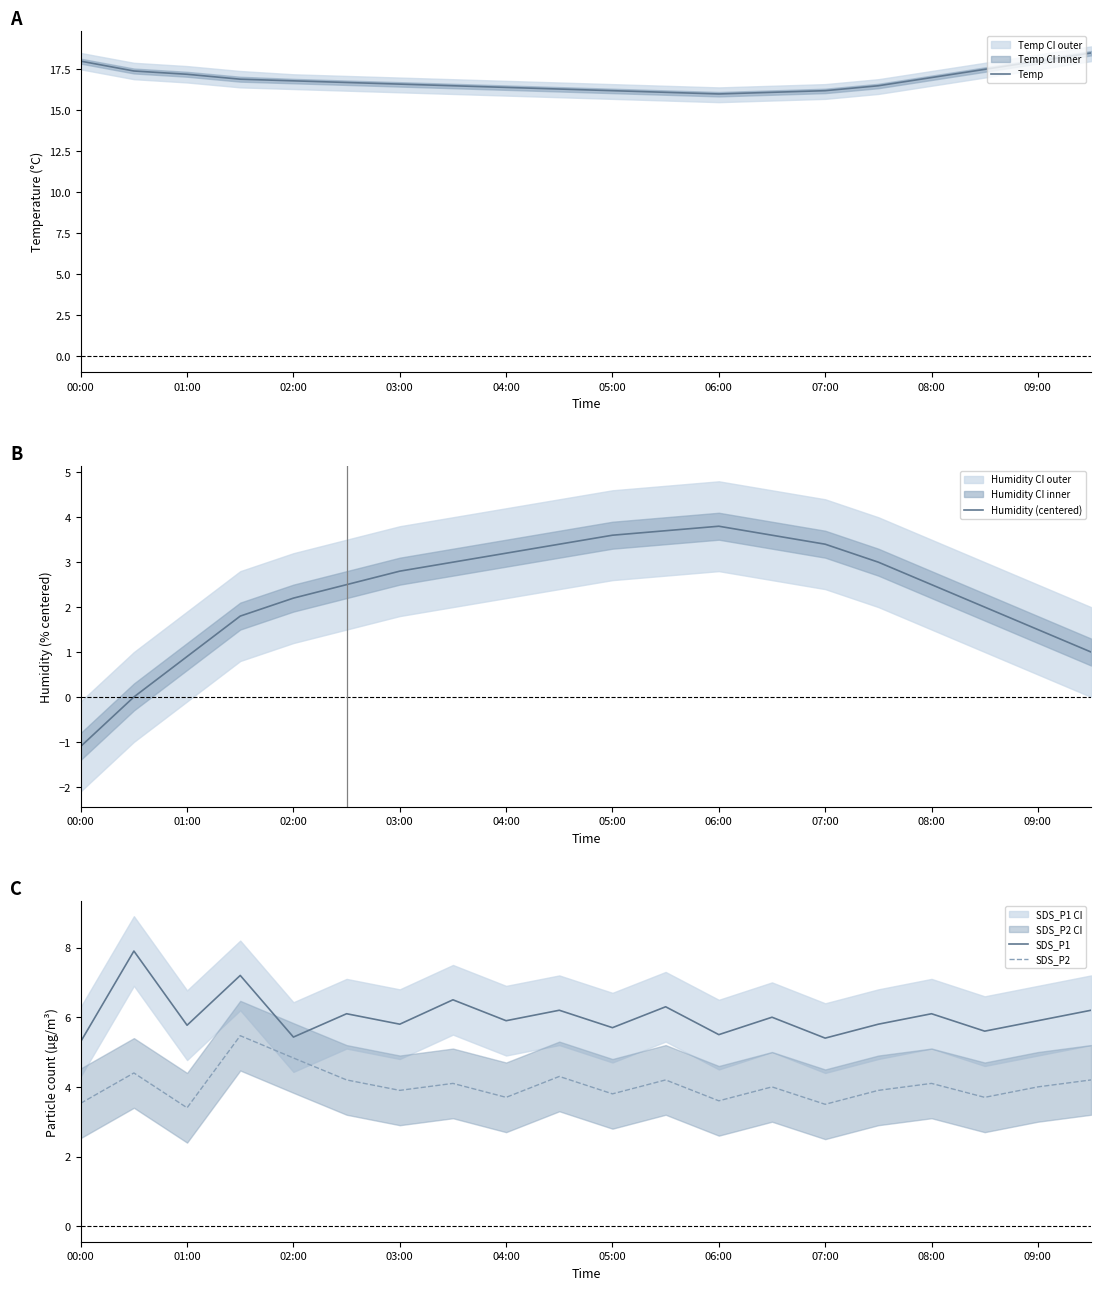

Which category has the lowest value in the Humidity (centered) series?

00:00